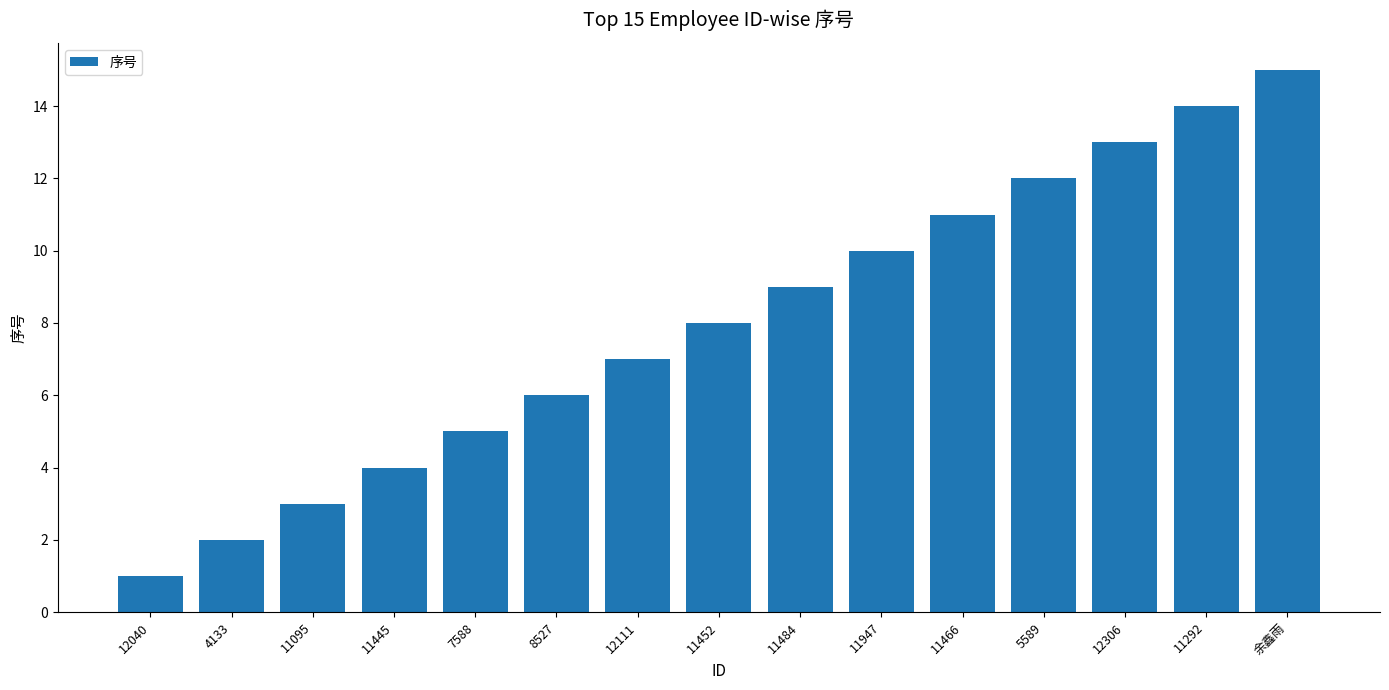

How many series are shown in this chart?

1